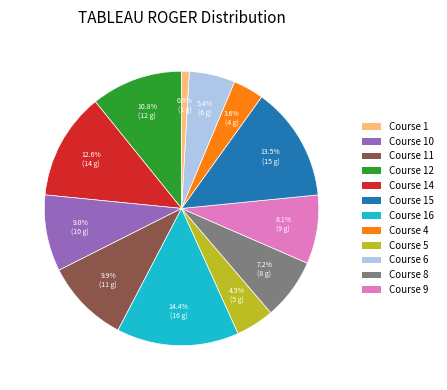

To the nearest percent, what percentage of the pie is Course 11?

9%